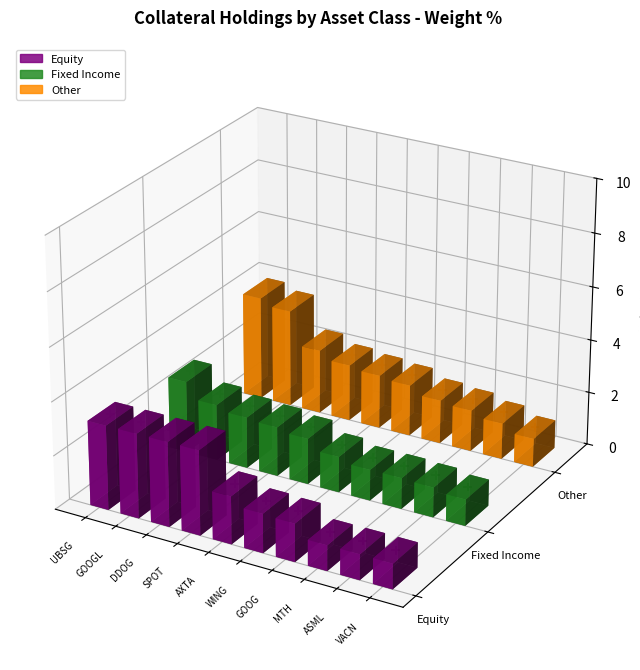

Which series contains the highest Y value?

Other